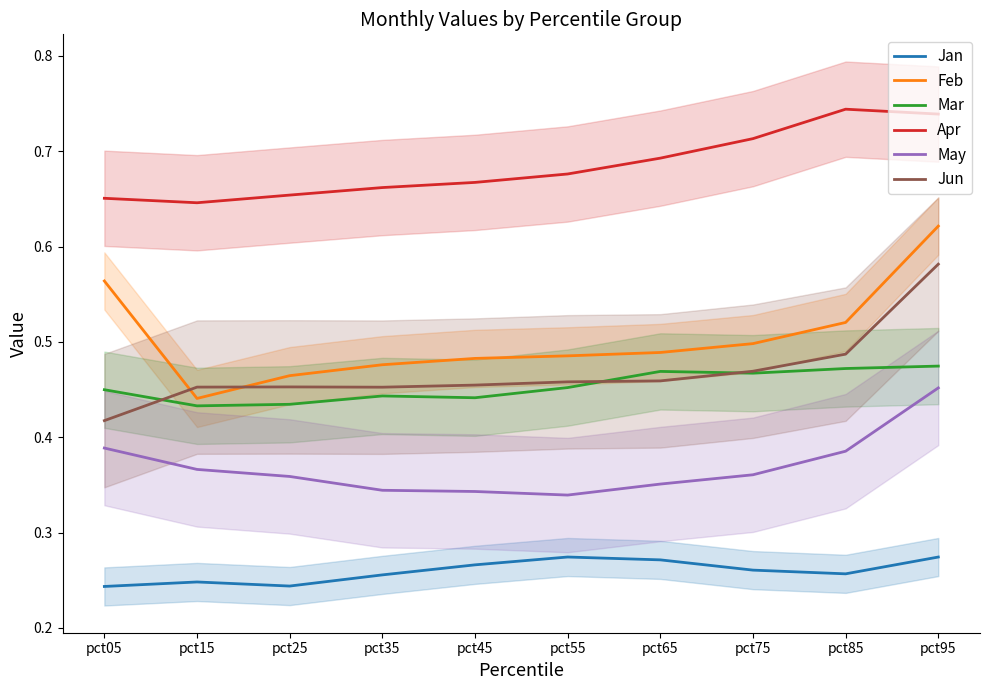

How many Jun values are between 0 and 1?

10